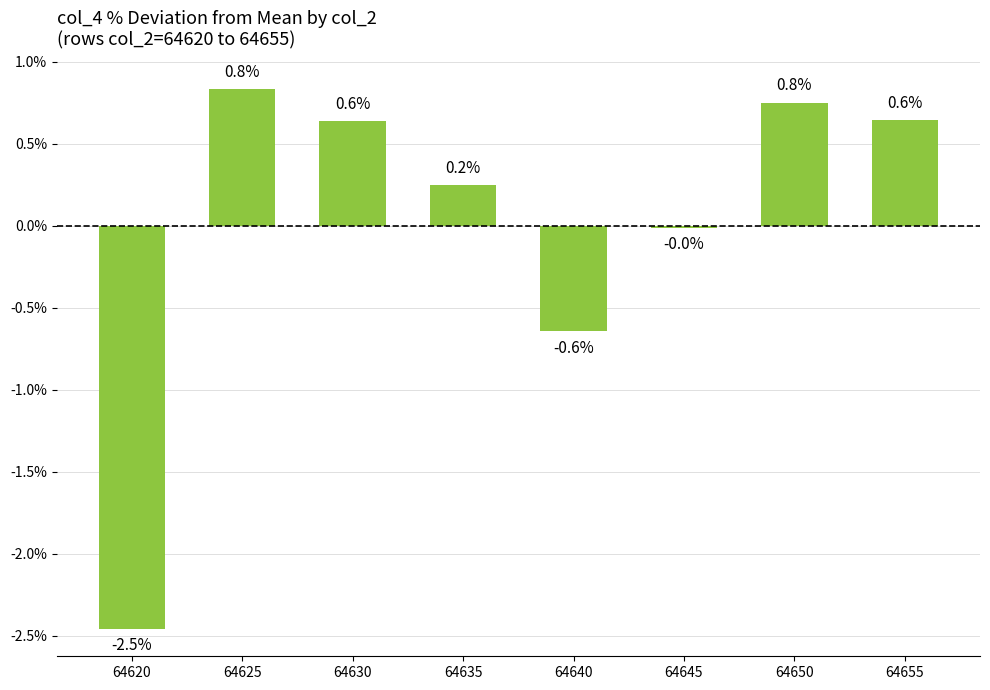

The chart shows a value of -0.9 at 64640. True or false?

False